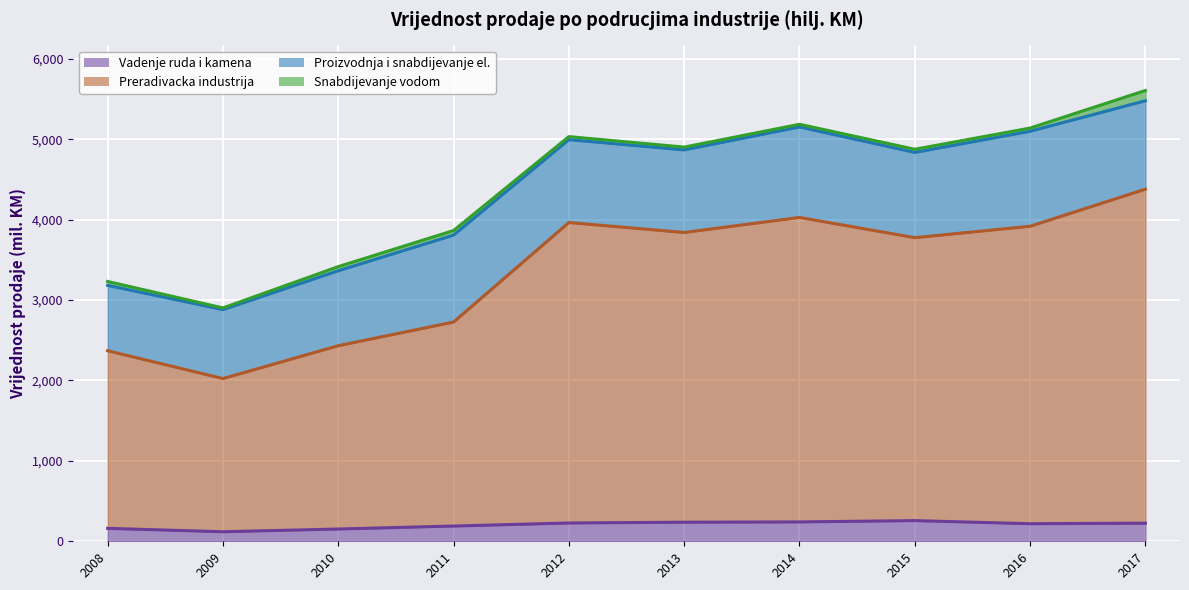

What are all the series names shown in the legend?

Vadenje ruda i kamena, Preradivacka industrija, Proizvodnja i snabdijevanje el., Snabdijevanje vodom